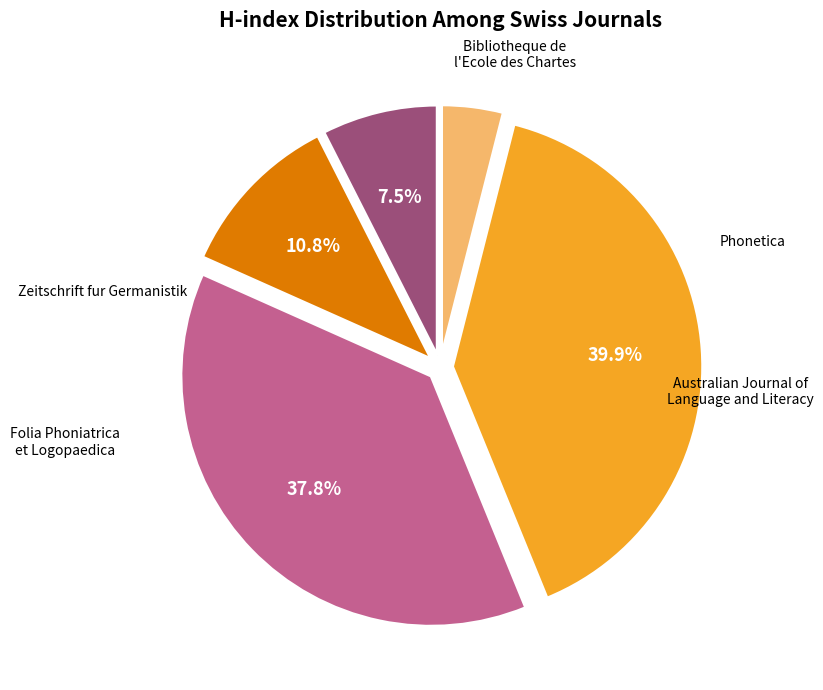

Does any single category account for the majority?

No